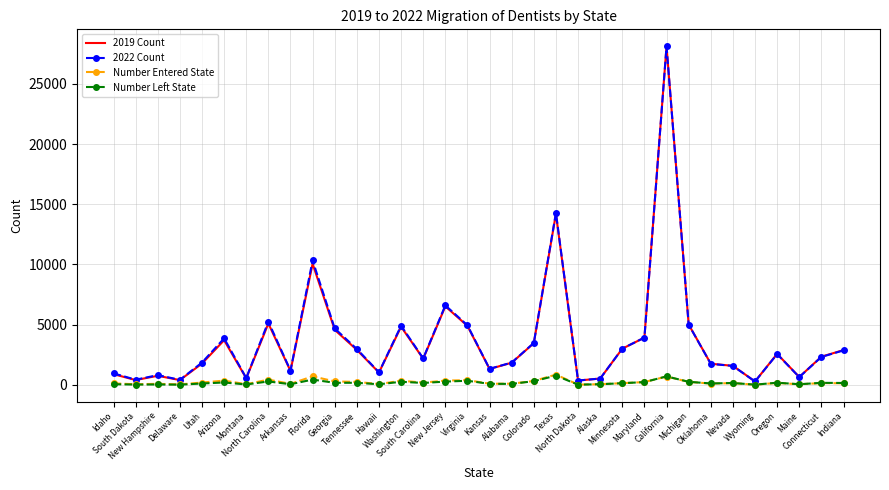

Which series has the widest spread of values?

2019 Count